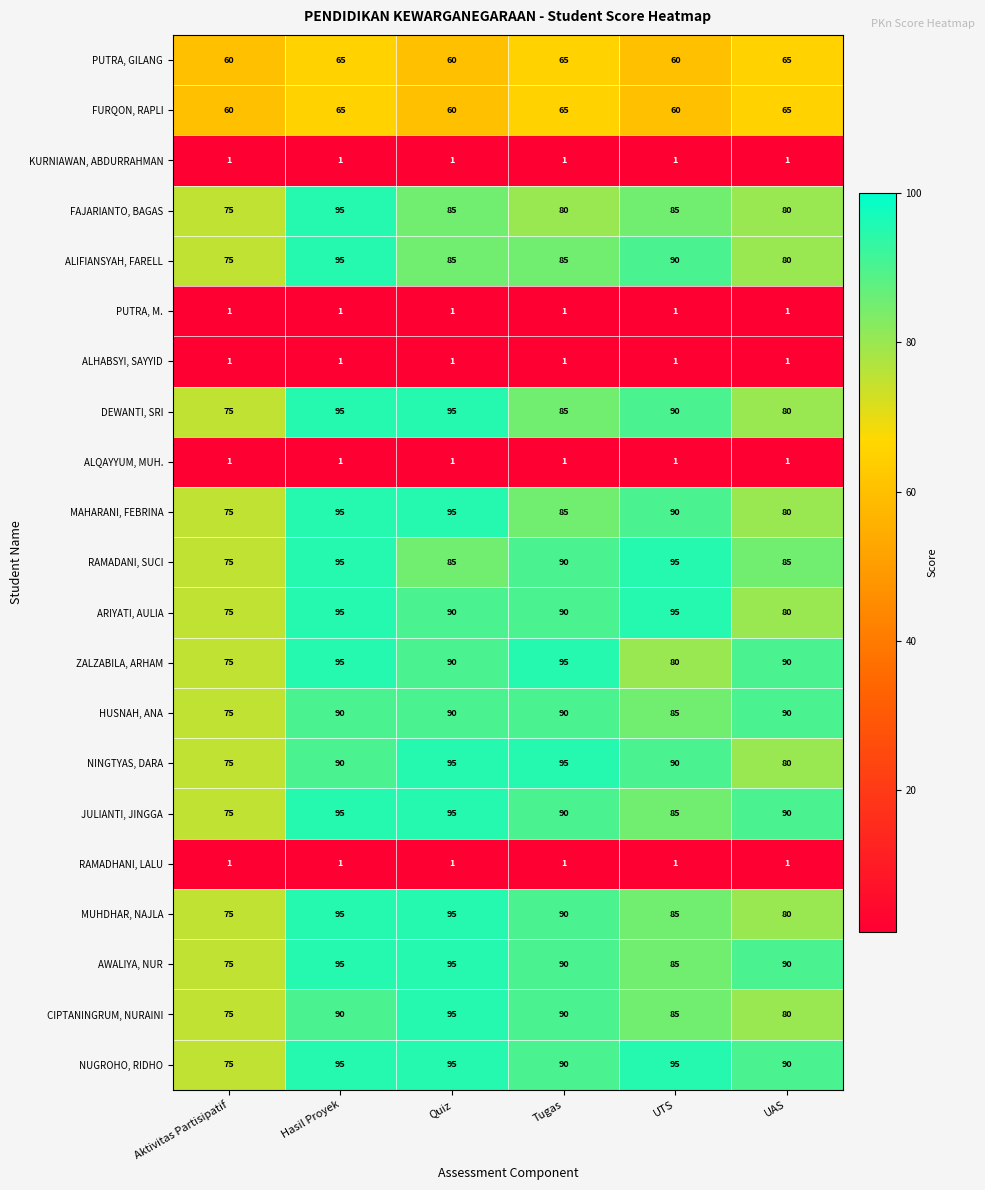

What is the sum of all RAMADHANI, LALU values?

6